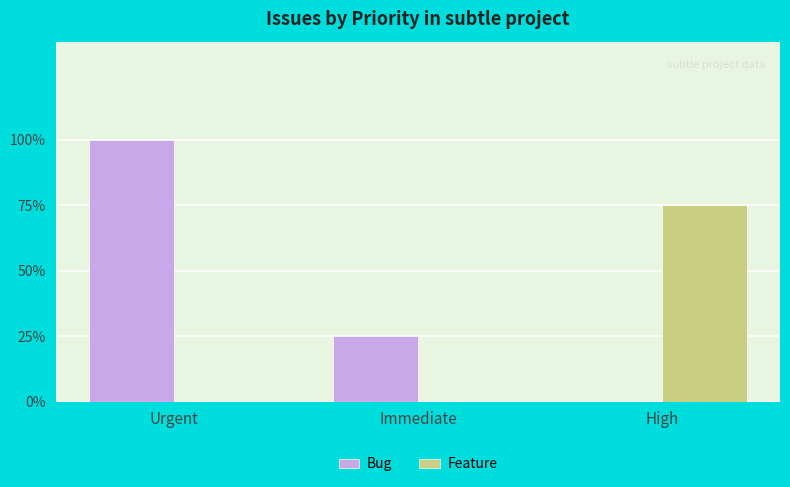

What is the difference between the highest and lowest values at High?

3